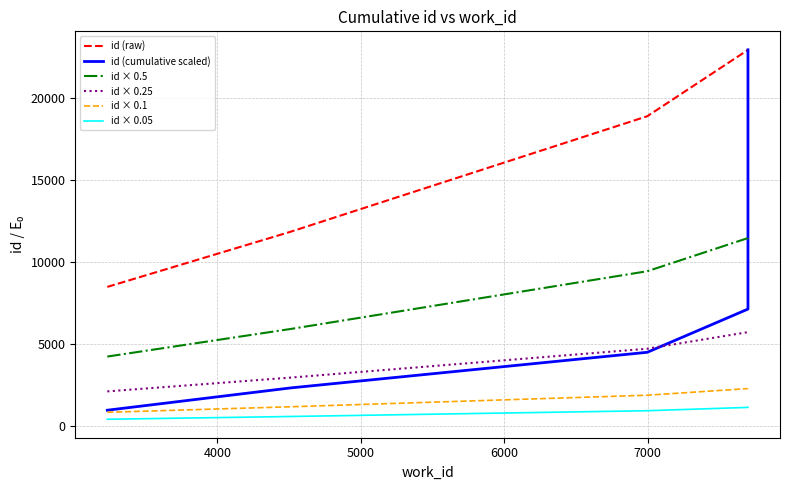

Does the chart display data point markers on the line(s)?

No